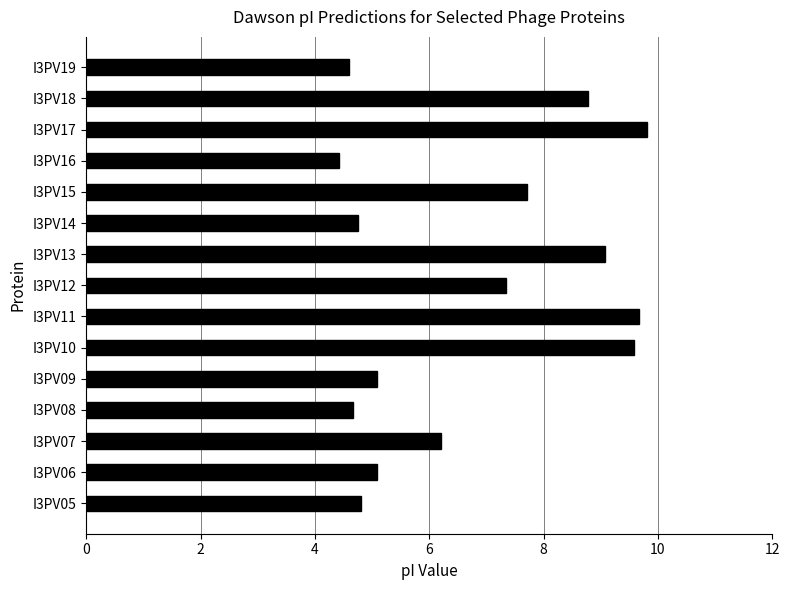

Where is the data nearest to the value 7?

I3PV12